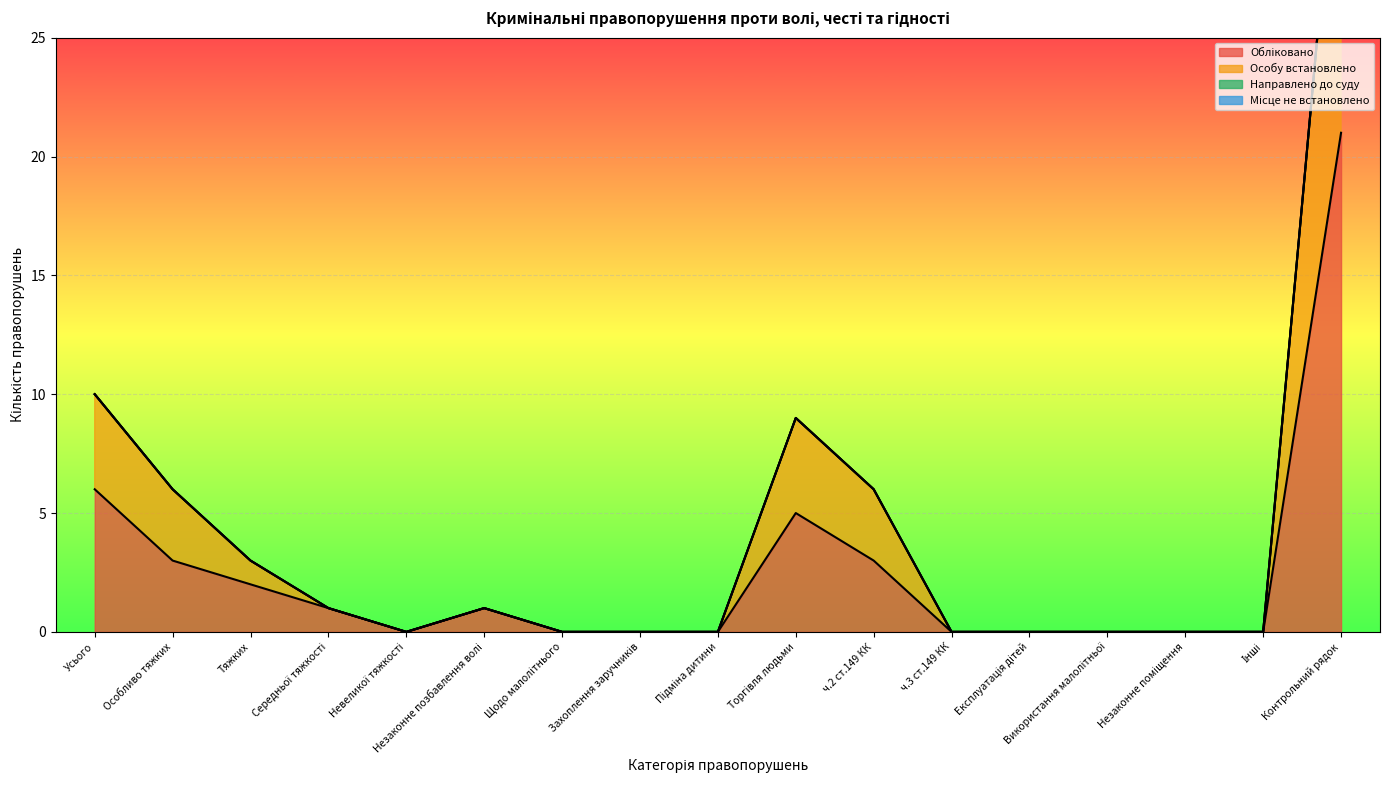

Does the chart display data point markers on the line(s)?

No